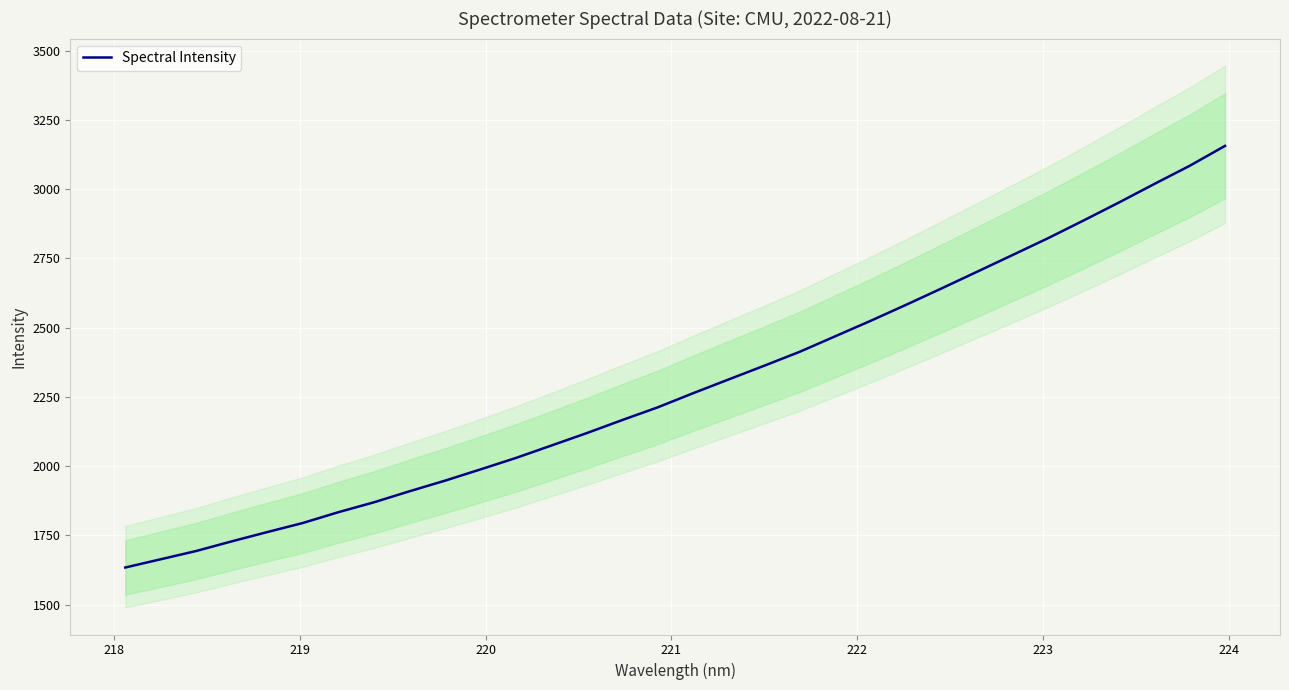

What is the greatest value displayed?

3156.0